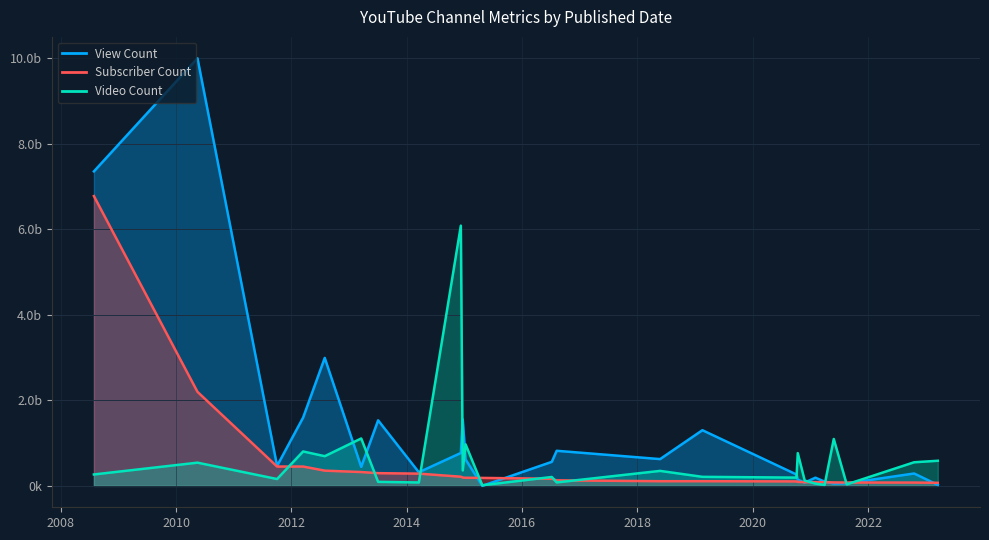

Does the chart display data point markers on the line(s)?

No